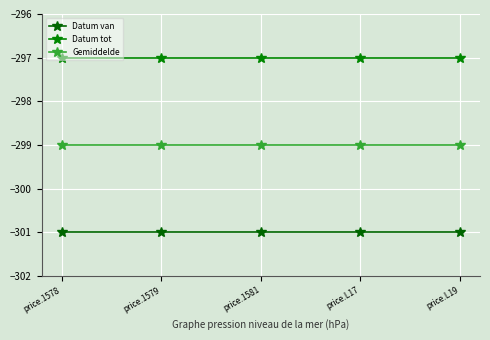

How many data points does each series have?

5